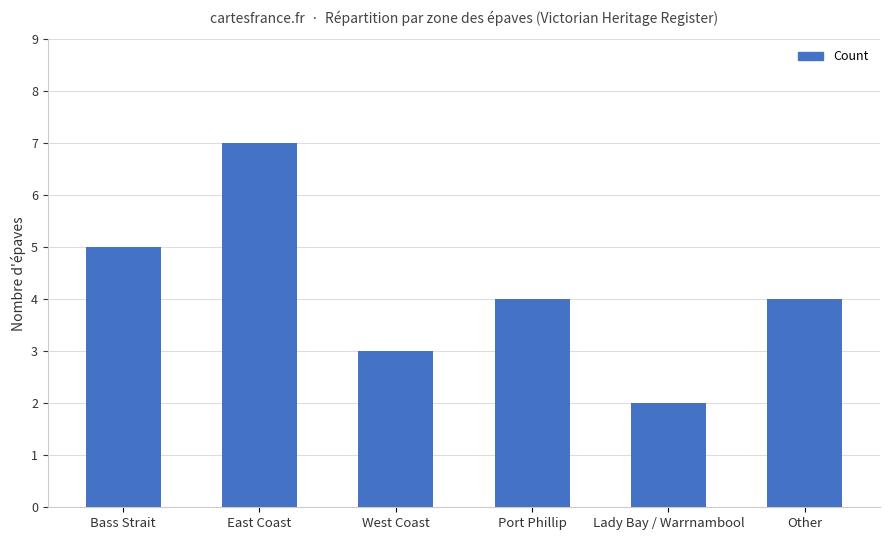

Is it true that the value at East Coast is 7?

True